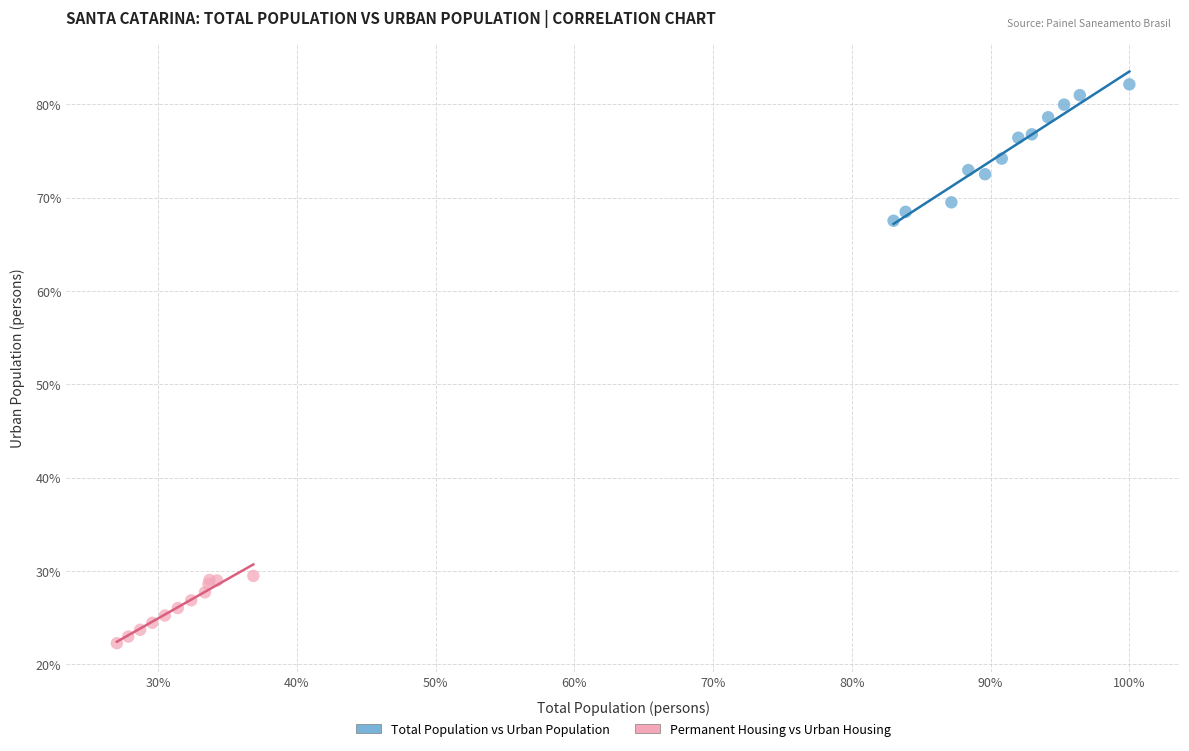

What are all the series names shown in the legend?

Total Population vs Urban Population, Permanent Housing vs Urban Housing